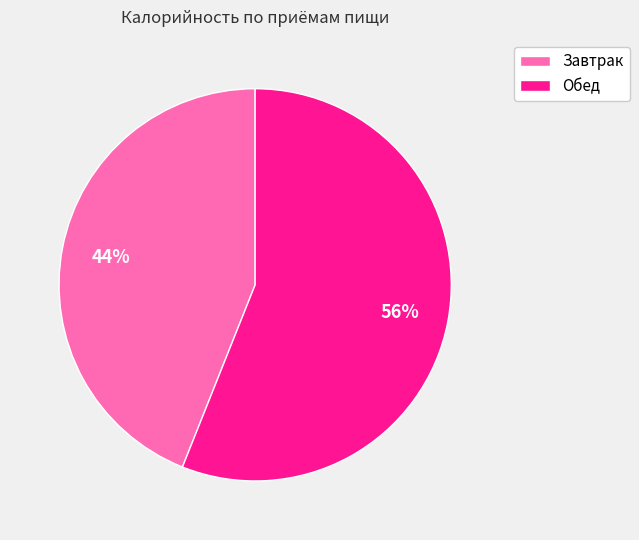

To the nearest percent, what is the difference between the largest and smallest slice percentages?

12%